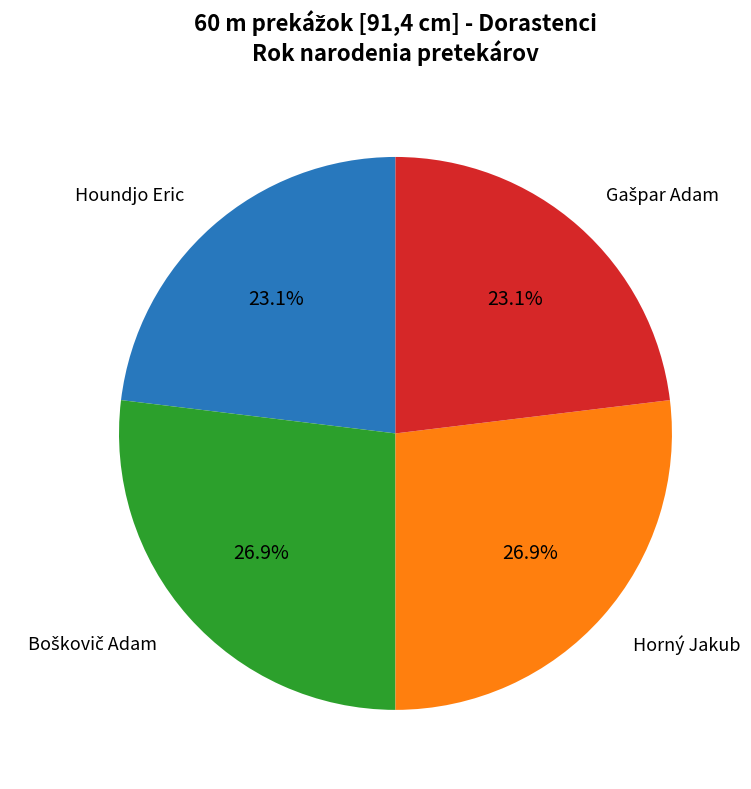

Does any single category account for the majority?

No